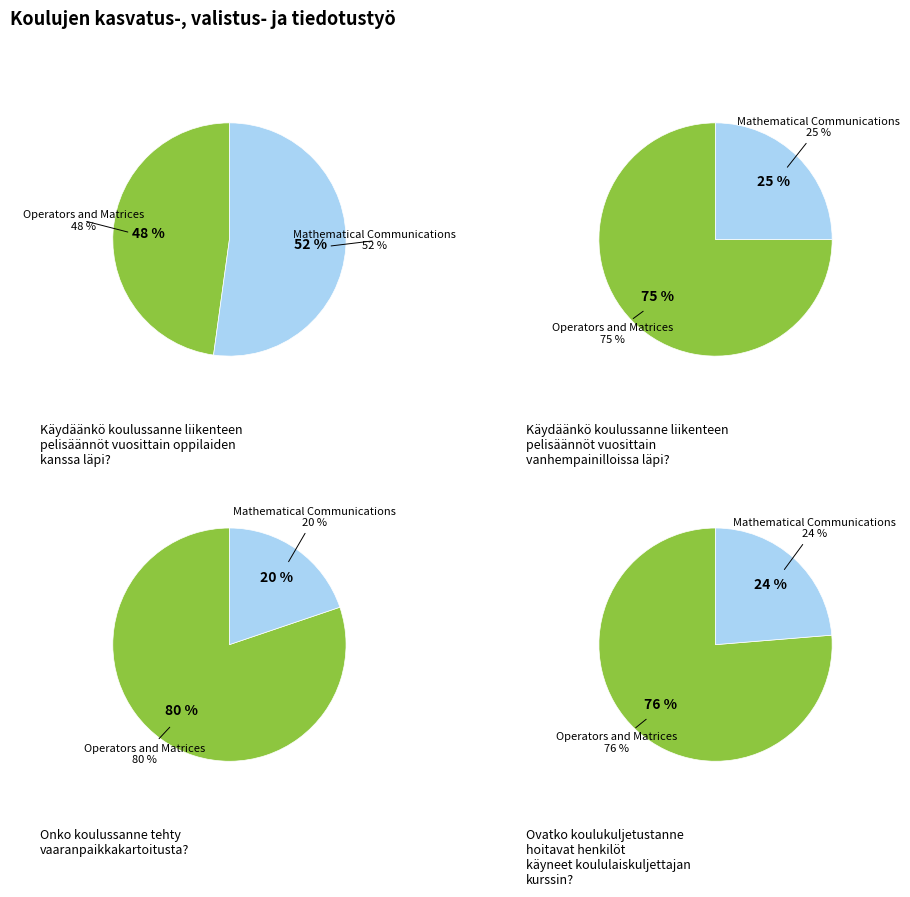

Is there a majority slice in this chart?

Yes